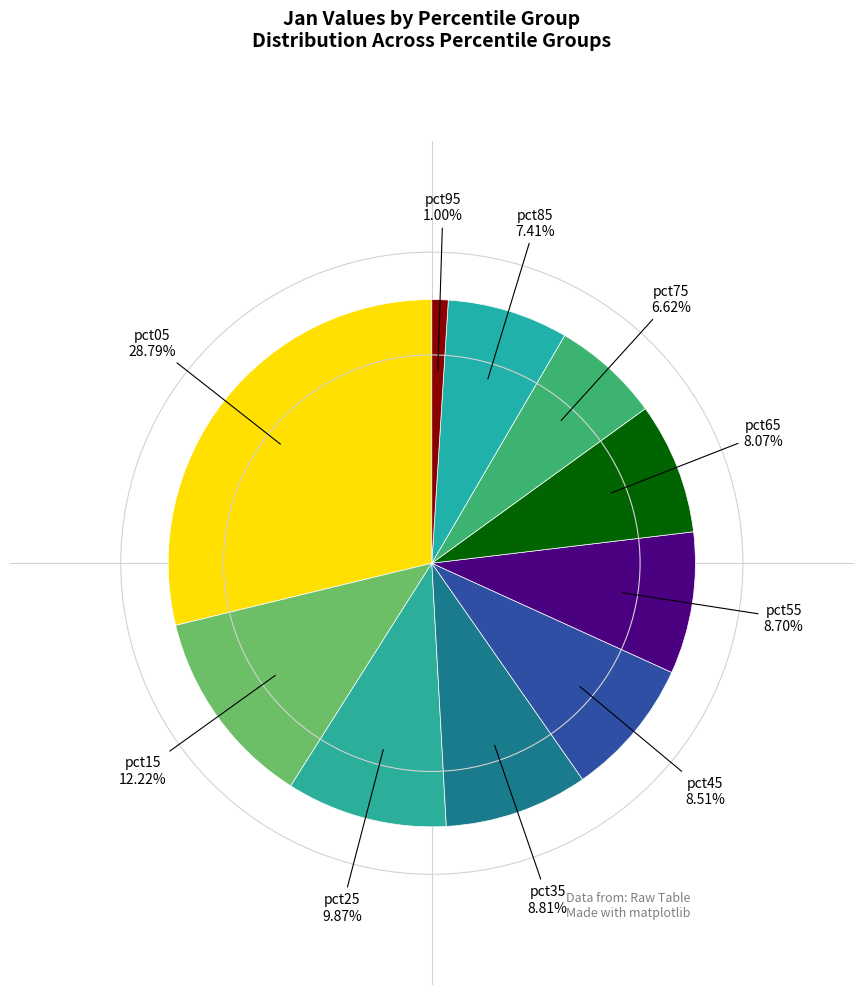

Which category has the biggest portion of the pie?

pct05